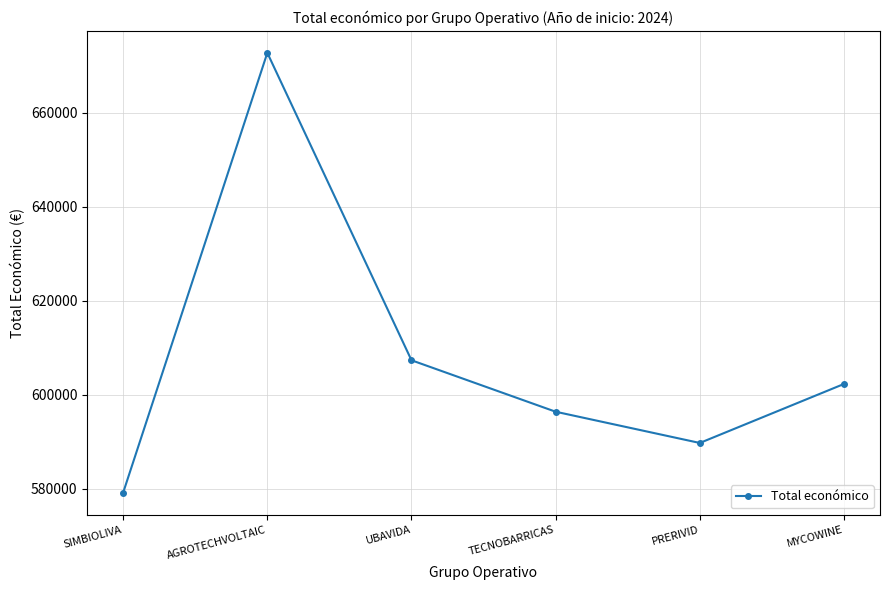

How many data points are above 602295?

3